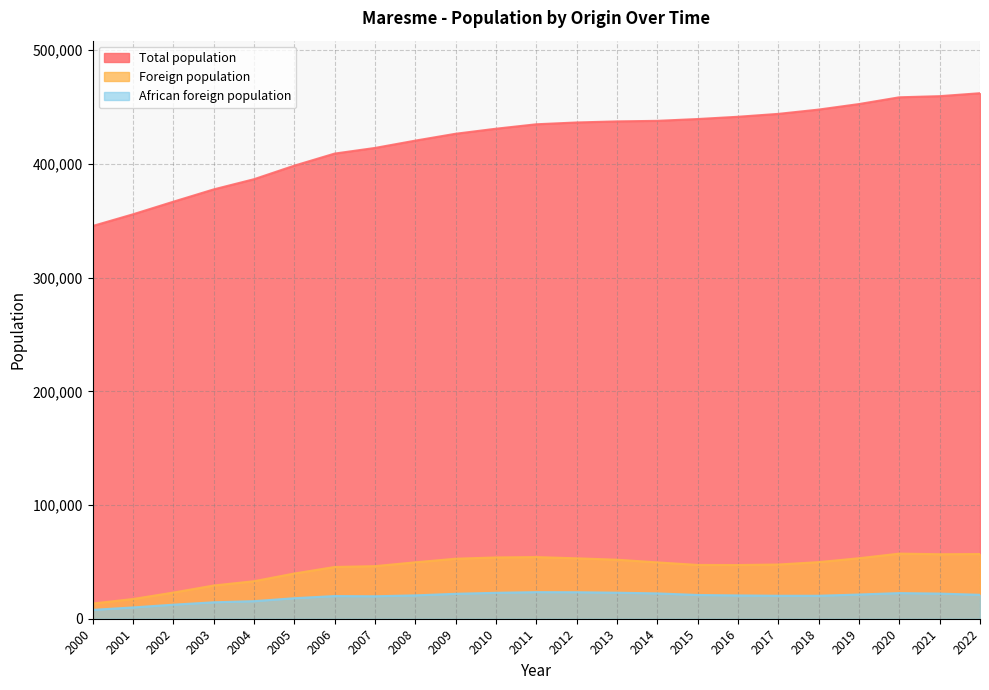

Which series has the largest total across all categories?

Total population